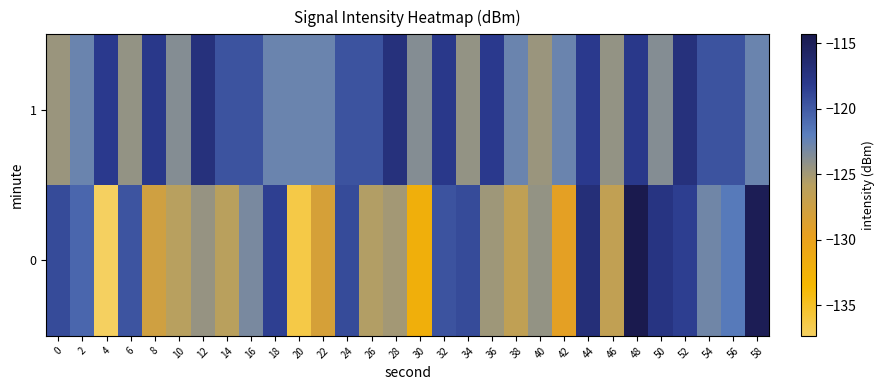

How many series are shown in this chart?

2